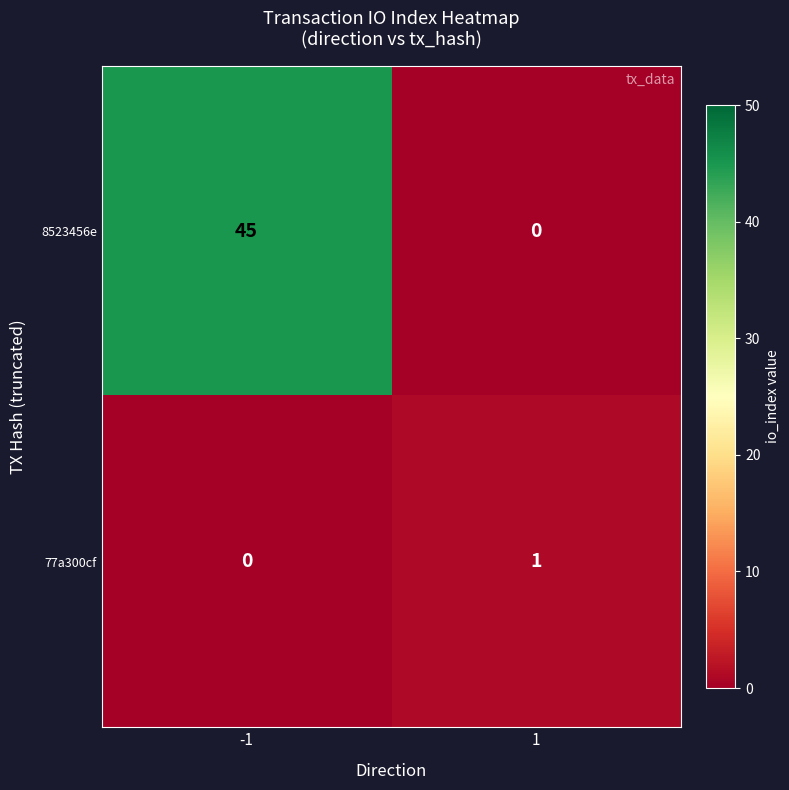

At which category is the sum across all series the highest?

-1